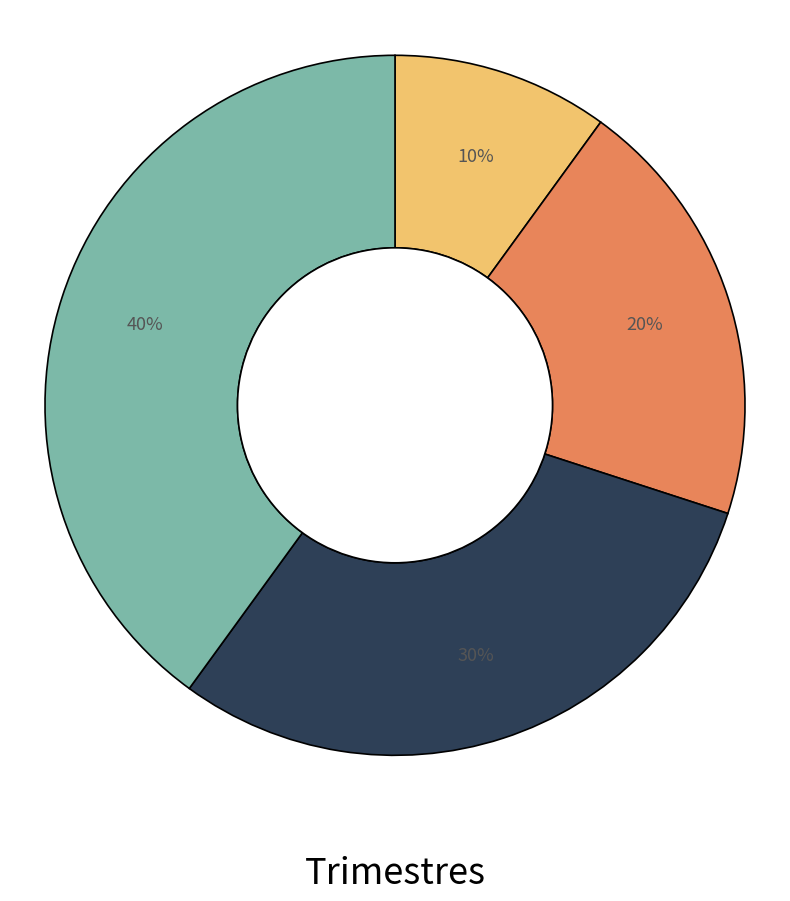

Is there a majority slice in this chart?

No